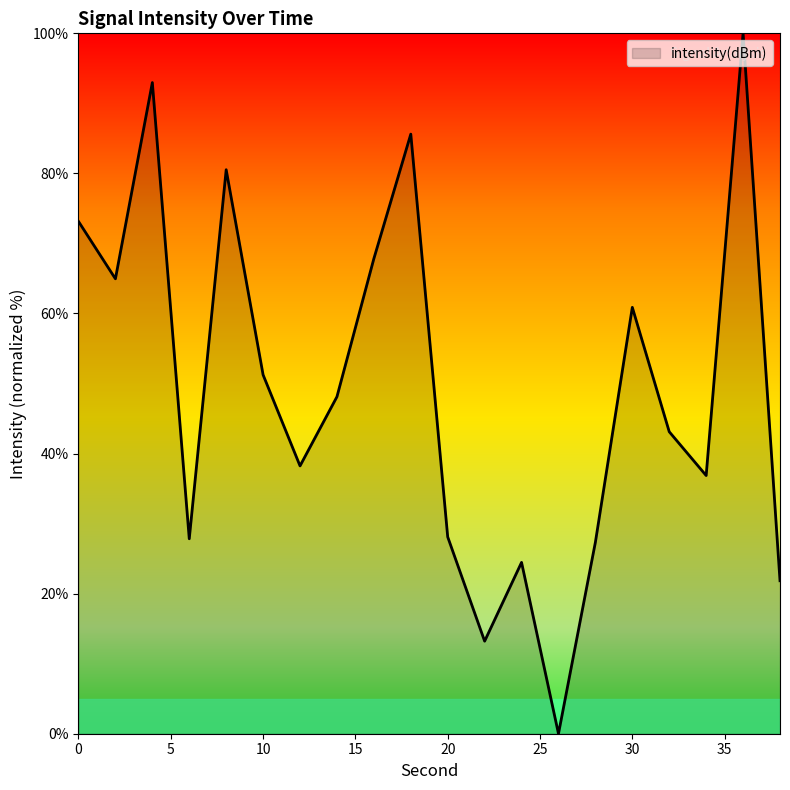

What is the difference between the maximum and minimum values?

100.0